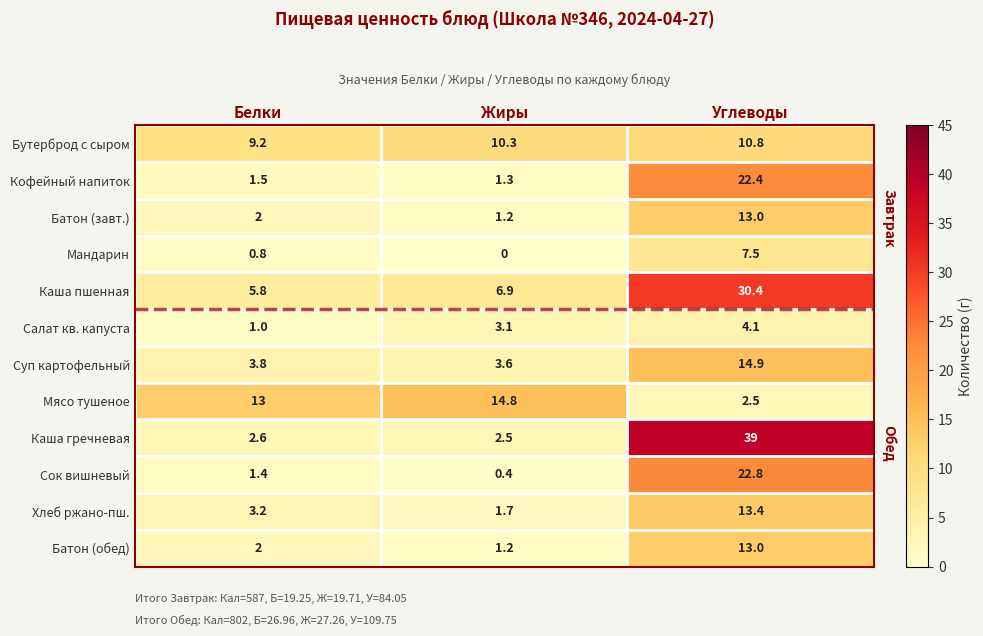

Count the number of categories in the chart.

3